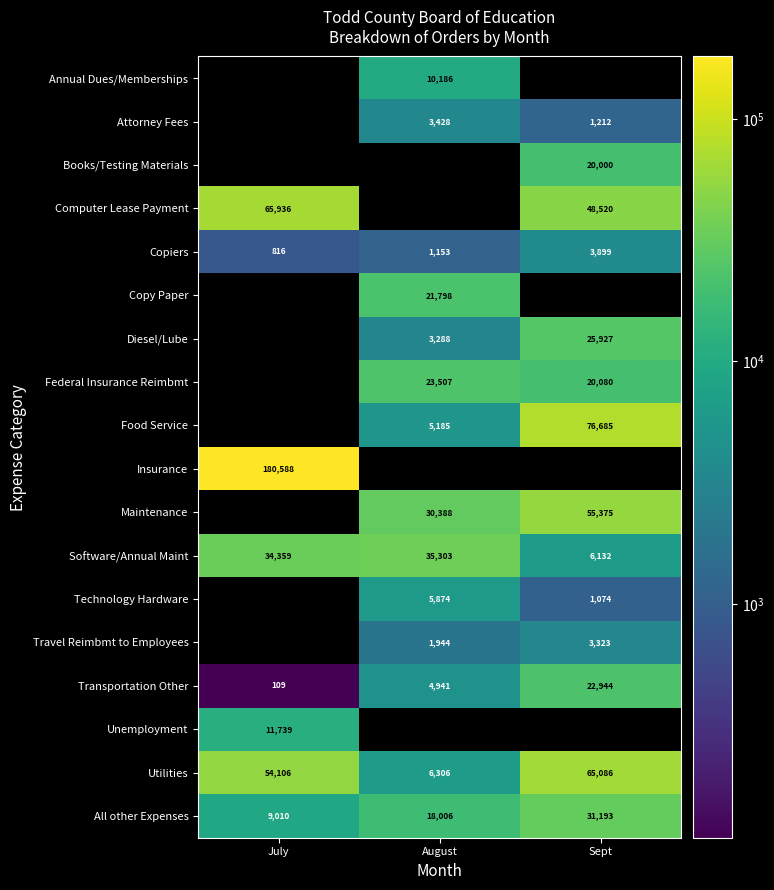

Which has a higher value, Sept or August?

August